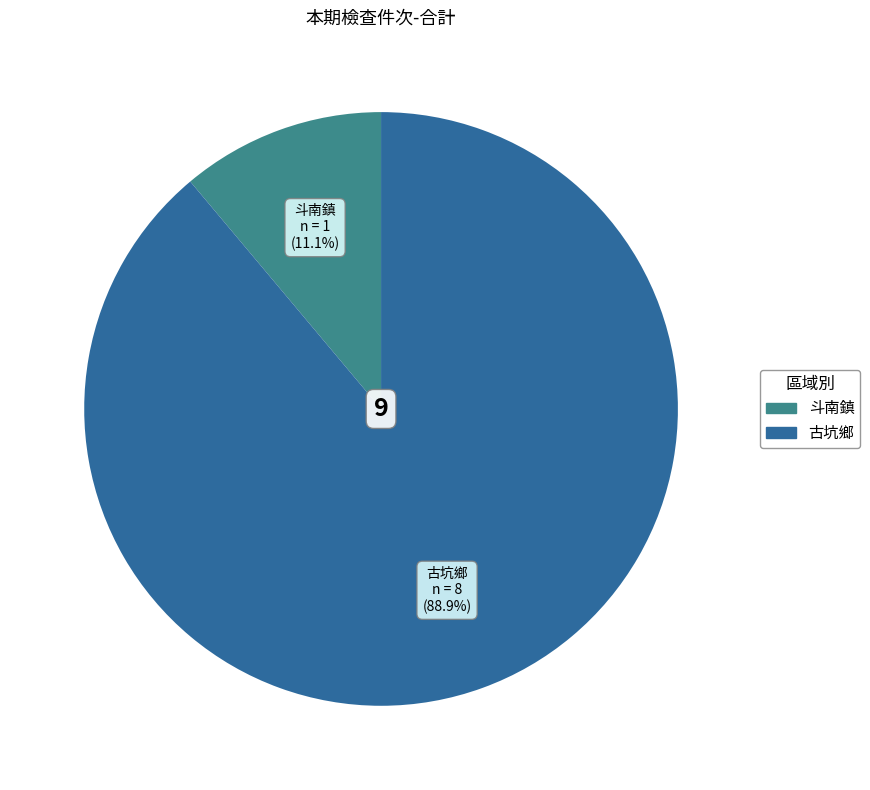

Which slice is the smallest?

斗南鎮